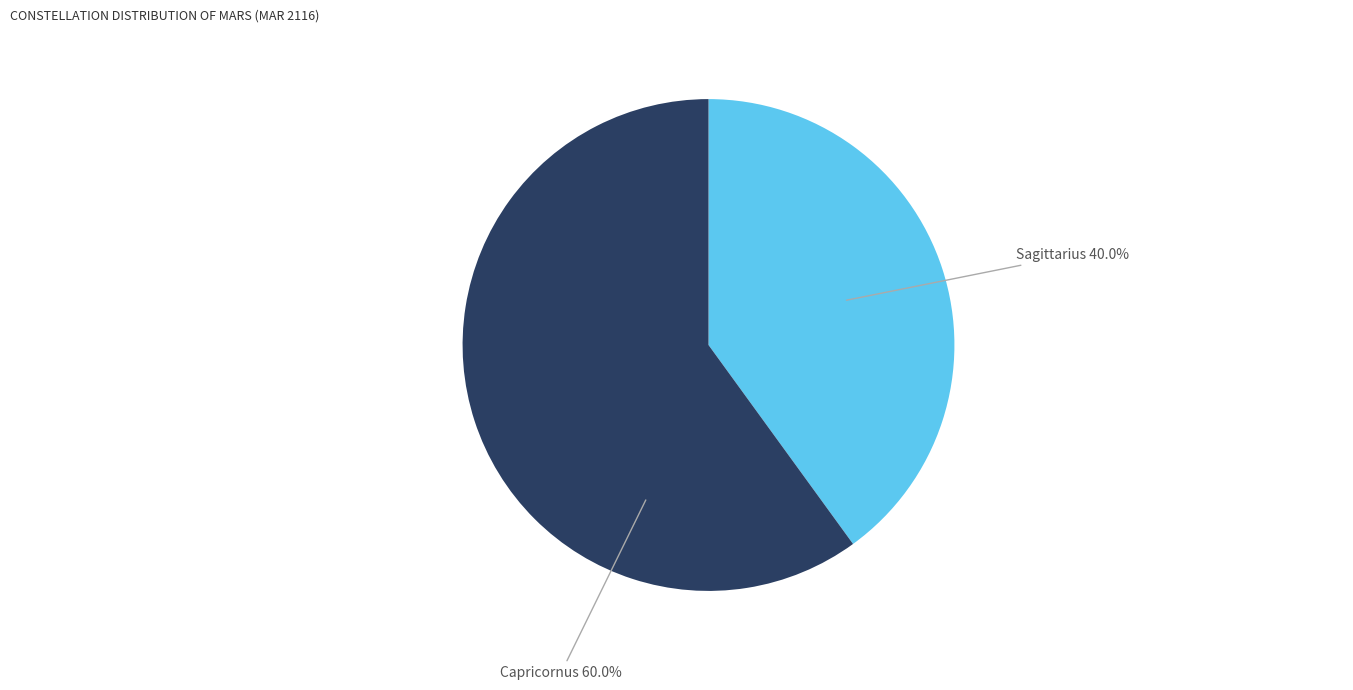

What is the largest slice in the pie chart?

Capricornus